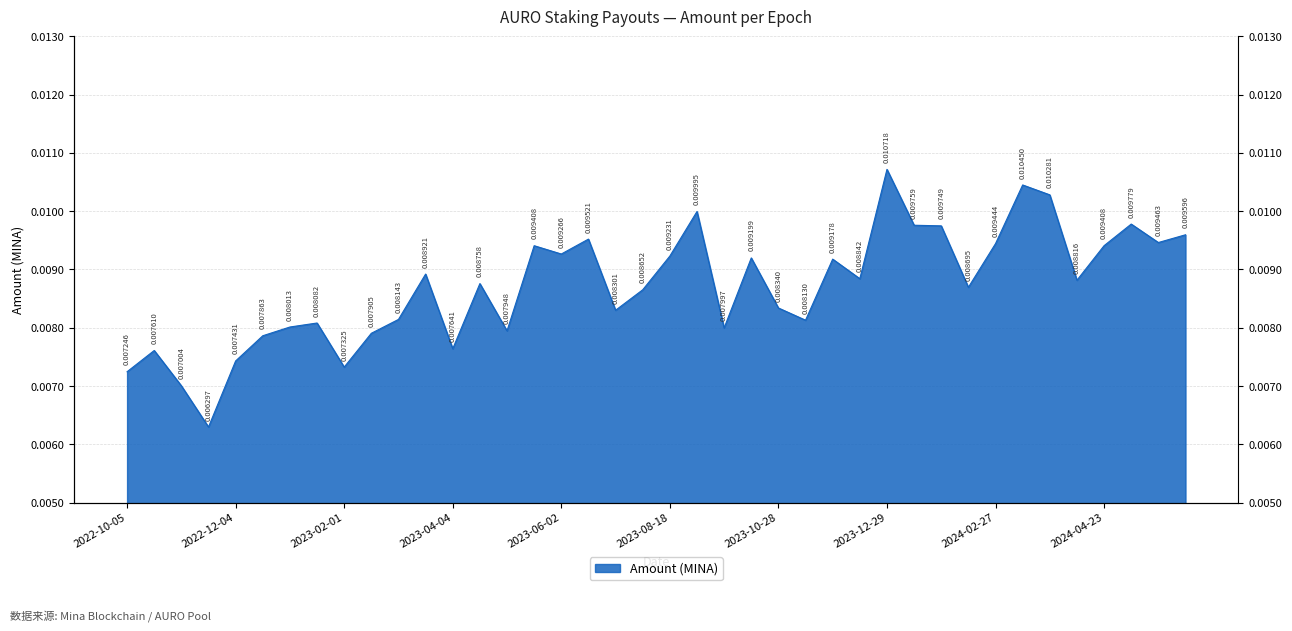

Is it true that the value at 2022-11-20 is 0.0?

False